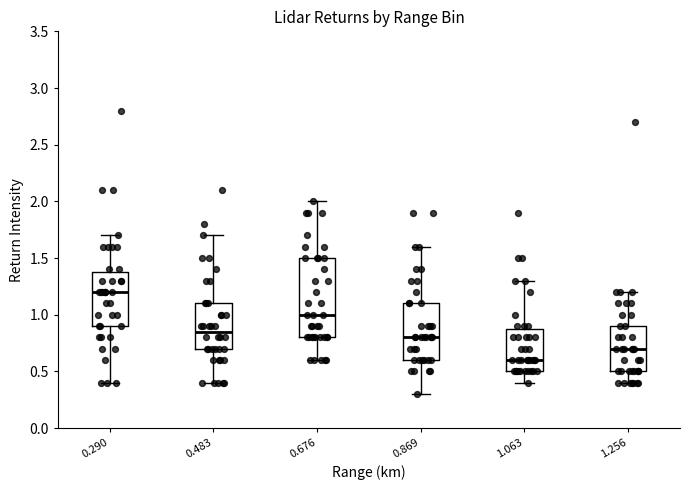

Where is the upper edge of the box at x = 1.256 on the y-axis? The values are not printed on the chart, so give them approximately, as read against the axis.

0.90